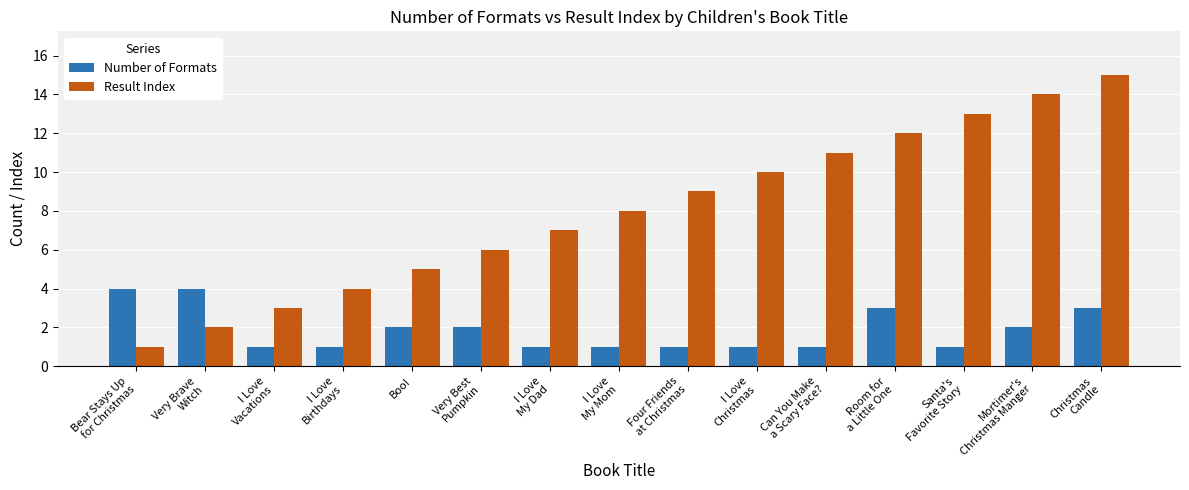

Reading left to right, list all the values displayed in this chart.

Number of Formats: Bear Stays Up
for Christmas=4	Very Brave
Witch=4	I Love
Vacations=1	I Love
Birthdays=1	Boo!=2	Very Best
Pumpkin=2	I Love
My Dad=1	I Love
My Mom=1	Four Friends
at Christmas=1	I Love
Christmas=1	Can You Make
a Scary Face?=1	Room for
a Little One=3	Santa's
Favorite Story=1	Mortimer's
Christmas Manger=2	Christmas
Candle=3
Result Index: Bear Stays Up
for Christmas=1	Very Brave
Witch=2	I Love
Vacations=3	I Love
Birthdays=4	Boo!=5	Very Best
Pumpkin=6	I Love
My Dad=7	I Love
My Mom=8	Four Friends
at Christmas=9	I Love
Christmas=10	Can You Make
a Scary Face?=11	Room for
a Little One=12	Santa's
Favorite Story=13	Mortimer's
Christmas Manger=14	Christmas
Candle=15